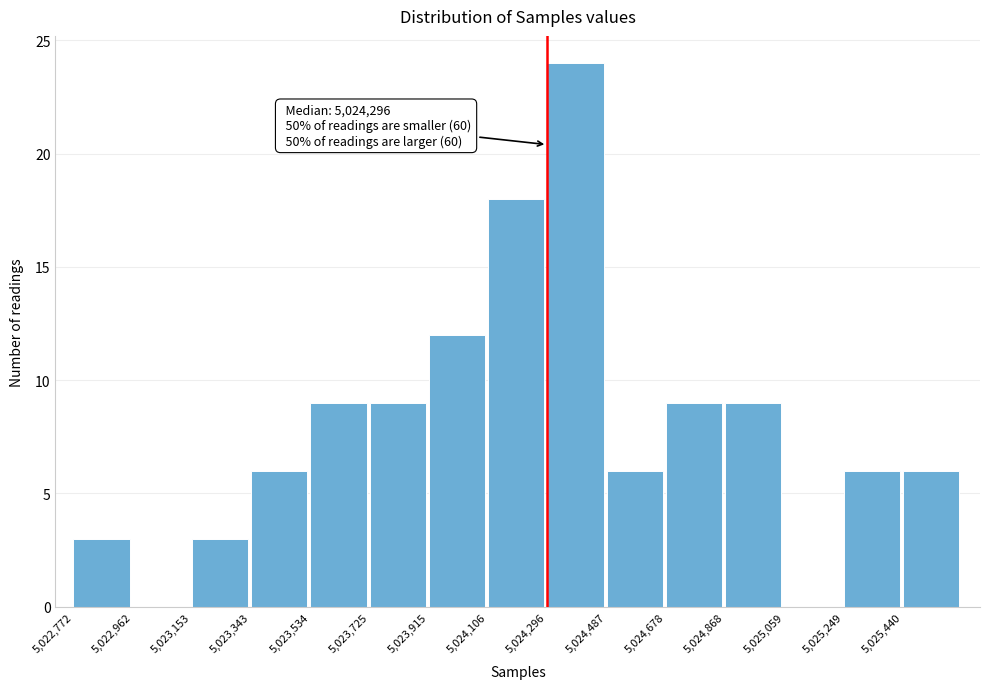

Over which range of the x-axis is the bar tallest?

5024300 to 5024480